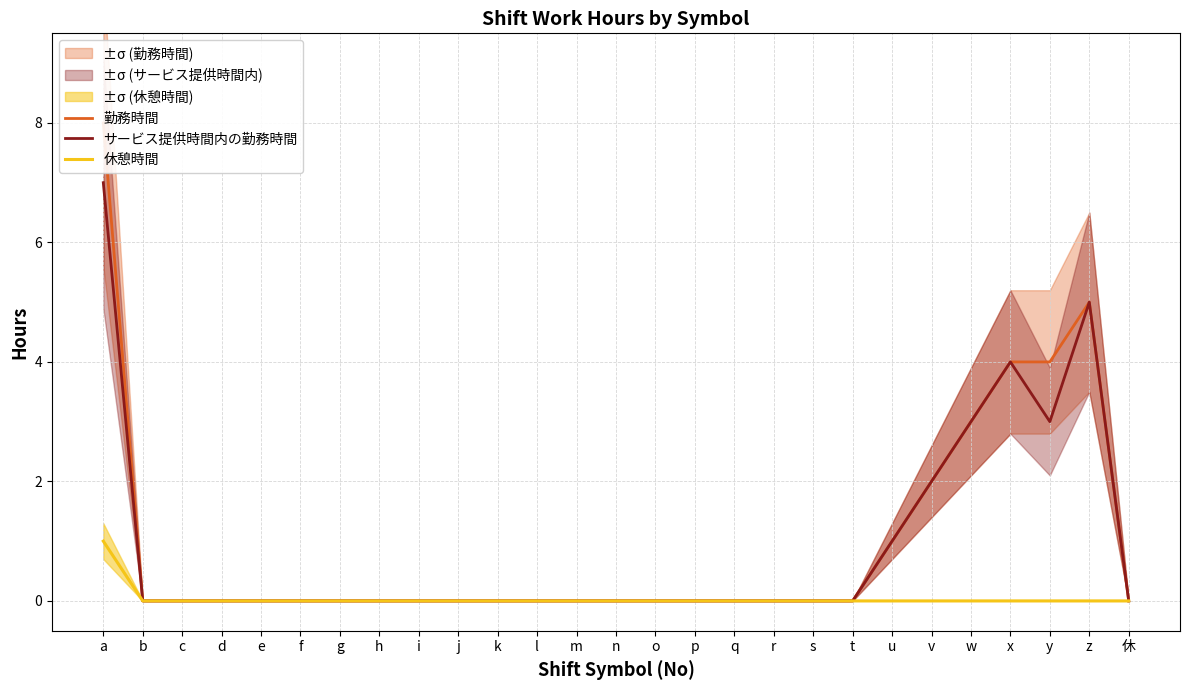

Reading left to right, list all the values displayed in this chart.

勤務時間: a=8	b=0	c=0	d=0	e=0	f=0	g=0	h=0	i=0	j=0	k=0	l=0	m=0	n=0	o=0	p=0	q=0	r=0	s=0	t=0	u=1	v=2	w=3	x=4	y=4	z=5	休=0
サービス提供時間内の勤務時間: a=7	b=0	c=0	d=0	e=0	f=0	g=0	h=0	i=0	j=0	k=0	l=0	m=0	n=0	o=0	p=0	q=0	r=0	s=0	t=0	u=1	v=2	w=3	x=4	y=3	z=5	休=0
休憩時間: a=1	b=0	c=0	d=0	e=0	f=0	g=0	h=0	i=0	j=0	k=0	l=0	m=0	n=0	o=0	p=0	q=0	r=0	s=0	t=0	u=0	v=0	w=0	x=0	y=0	z=0	休=0